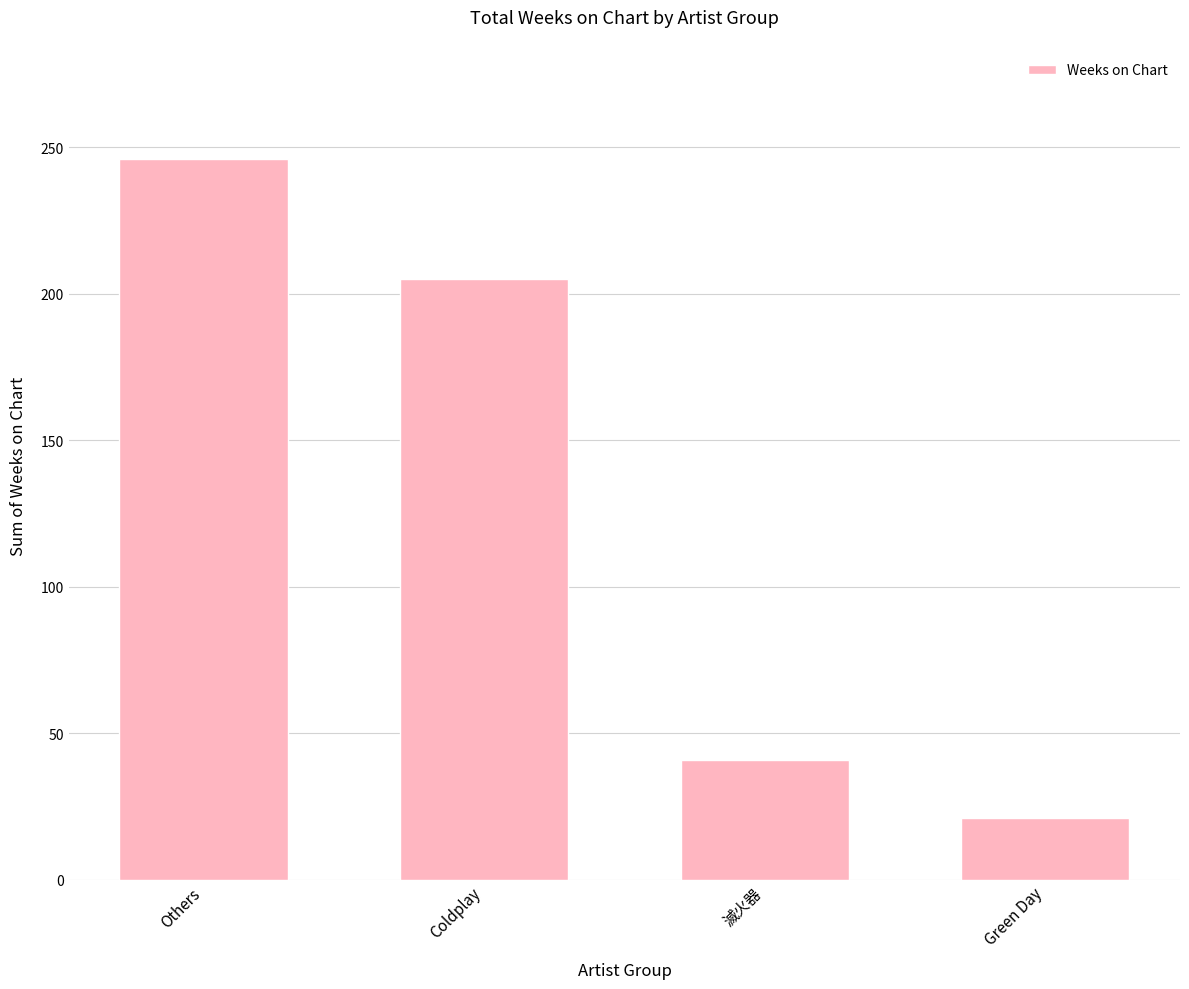

Reading left to right, transcribe all the data shown in this chart.

246	205	41	21